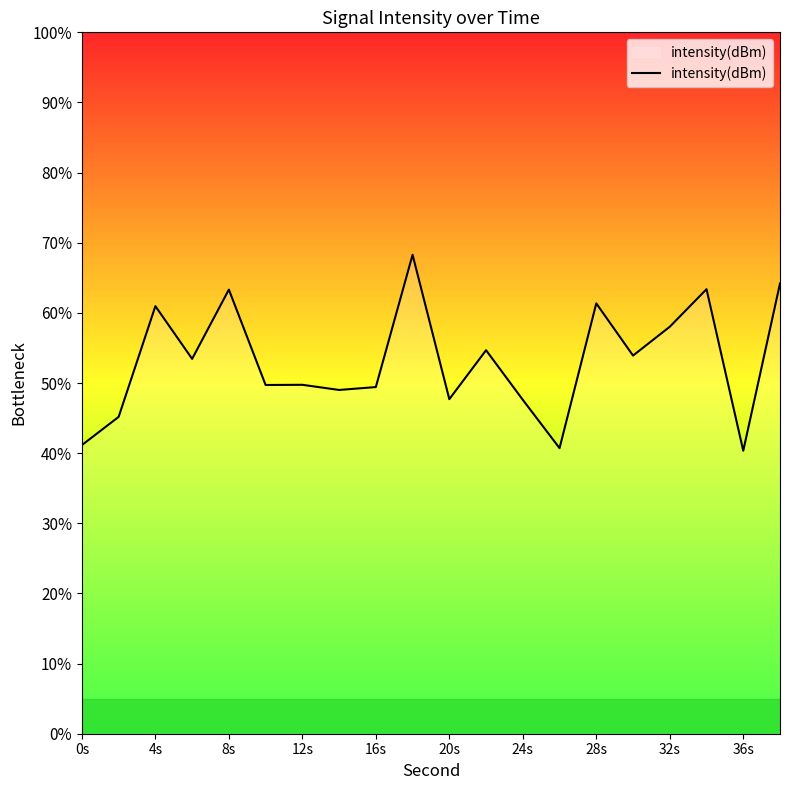

What is the smallest value displayed?

40.3